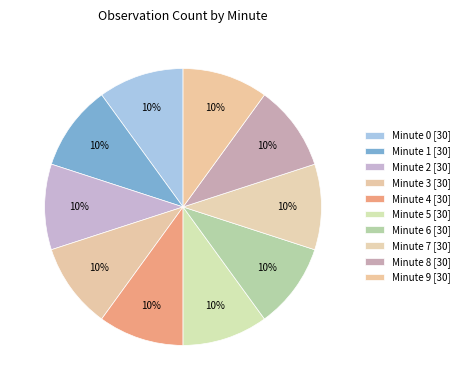

How many segments does this pie chart have?

10